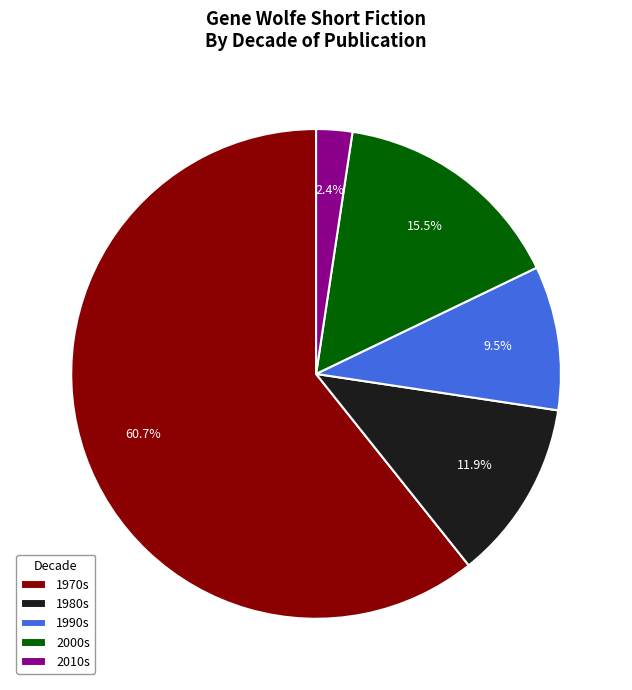

How much of the chart is everything except 2000s?

84.5%